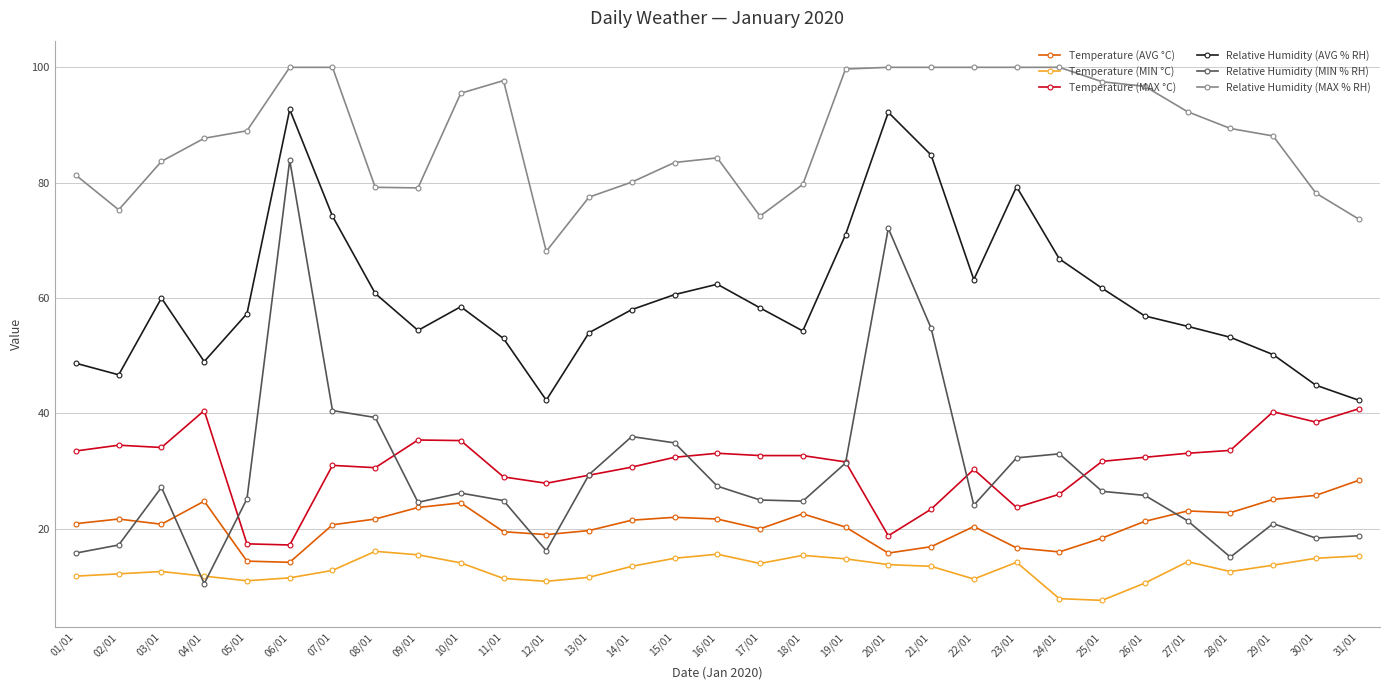

What is the highest value of the Temperature (MIN °C) series?

16.1